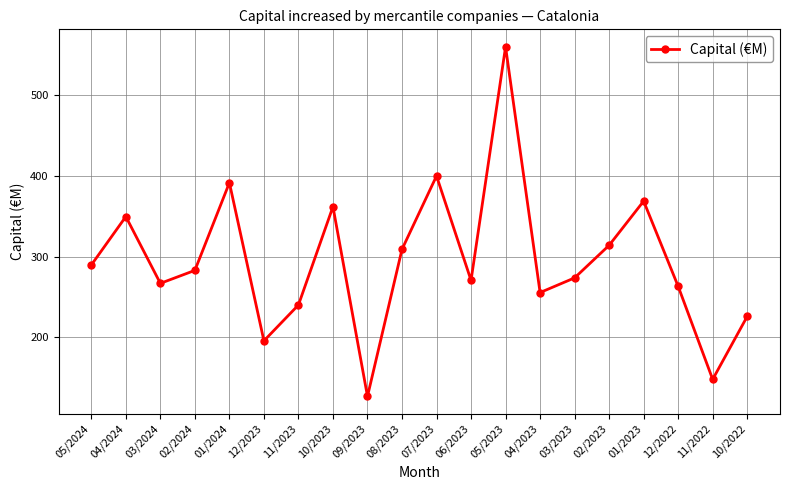

What position from the right is 09/2023?

12